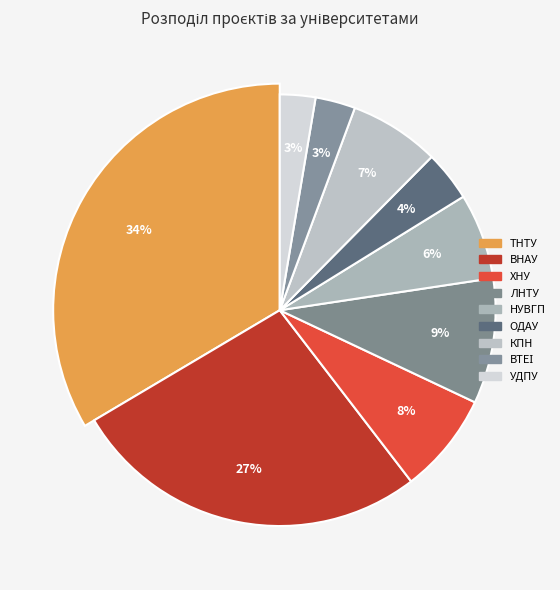

To the nearest percent, what is the average slice percentage?

11%